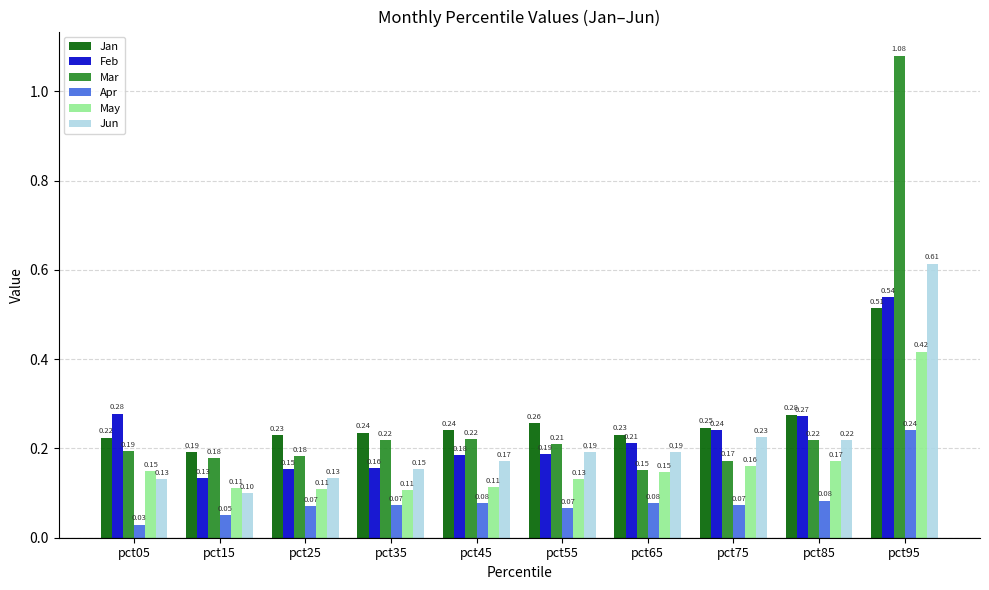

At pct15, list the series in order from smallest to largest.

Apr, Jun, May, Feb, Mar, Jan